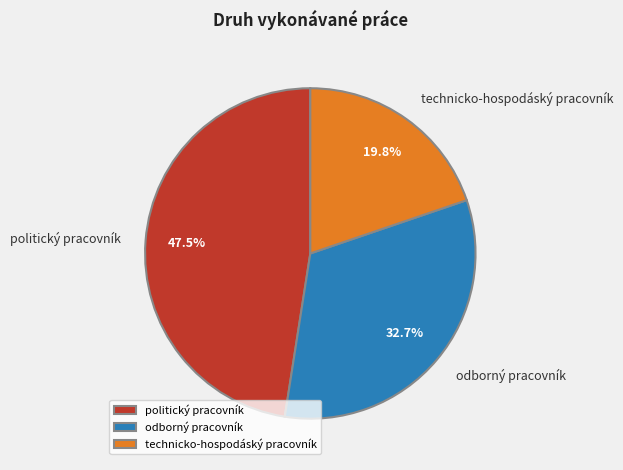

The politický pracovník slice represents 54% of the pie. True or false?

False